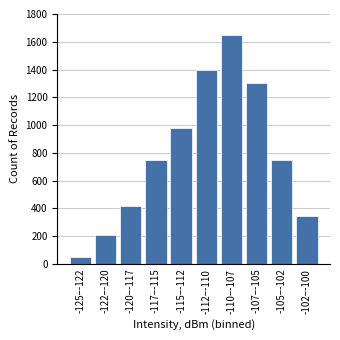

Reading left to right, what are all the values shown in this chart?

48	210	420	750	980	1400	1650	1300	750	345